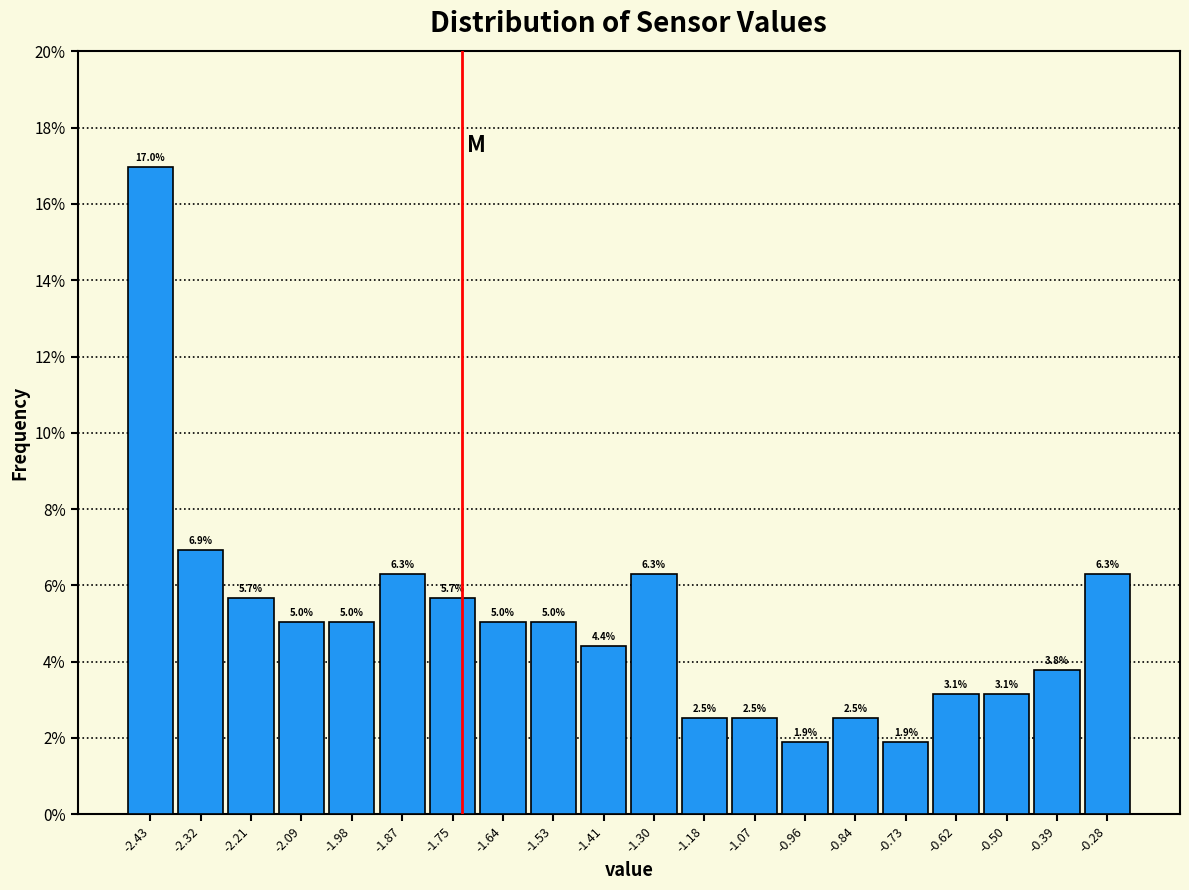

Reading left to right, list every bar in this chart as the range it spans on the x-axis followed by its height. The bar edges are not printed on the chart, so give them approximately, as read against the axis.

-2.48 to -2.38: 17.0
-2.38 to -2.26: 6.9
-2.26 to -2.14: 5.7
-2.14 to -2.04: 5.0
-2.04 to -1.92: 5.0
-1.92 to -1.80: 6.3
-1.80 to -1.70: 5.7
-1.70 to -1.58: 5.0
-1.58 to -1.46: 5.0
-1.46 to -1.36: 4.4
-1.36 to -1.24: 6.3
-1.24 to -1.12: 2.5
-1.12 to -1.02: 2.5
-1.02 to -0.90: 1.9
-0.90 to -0.78: 2.5
-0.78 to -0.68: 1.9
-0.68 to -0.56: 3.1
-0.56 to -0.44: 3.1
-0.44 to -0.34: 3.8
-0.34 to -0.22: 6.3